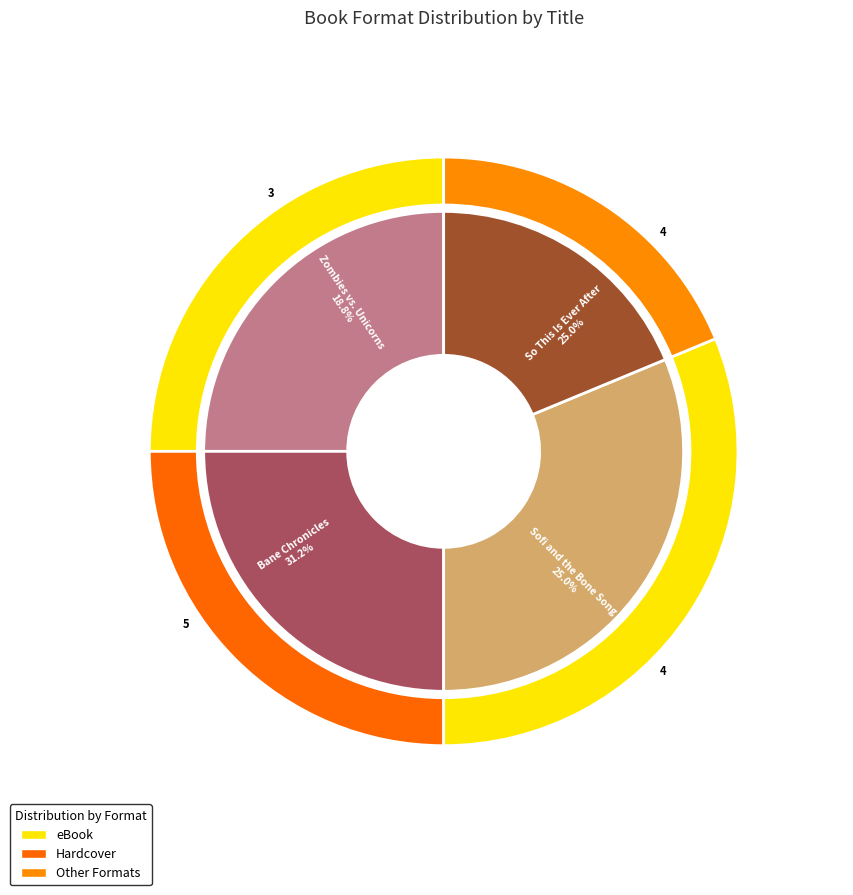

Does any single category account for the majority?

No